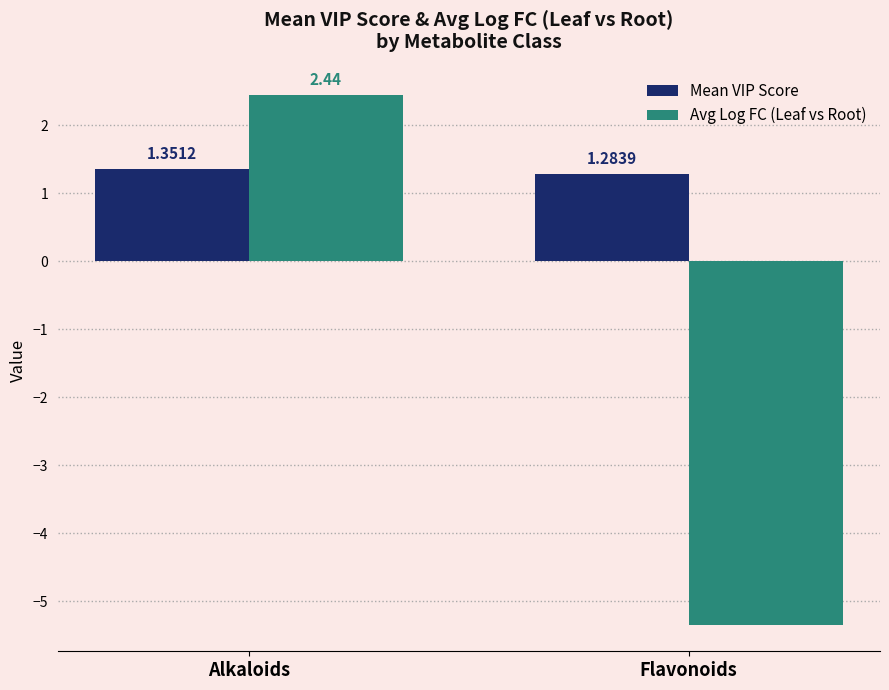

Where is Mean VIP Score nearest to the value 1?

Flavonoids